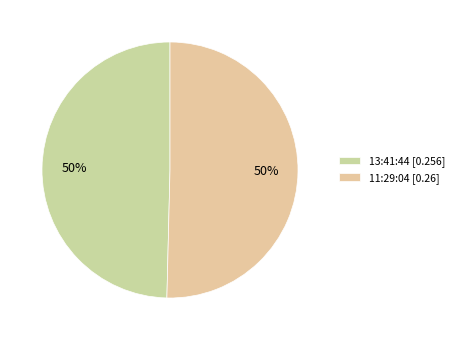

True or false: 11:29:04 accounts for 63% of the total.

False